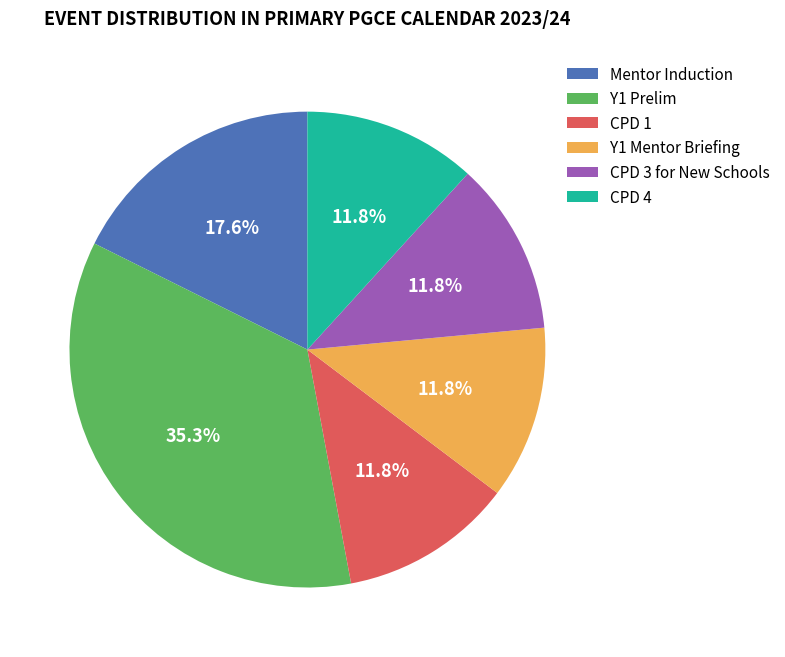

What percentage is the Y1 Prelim slice, to the nearest percent?

35%